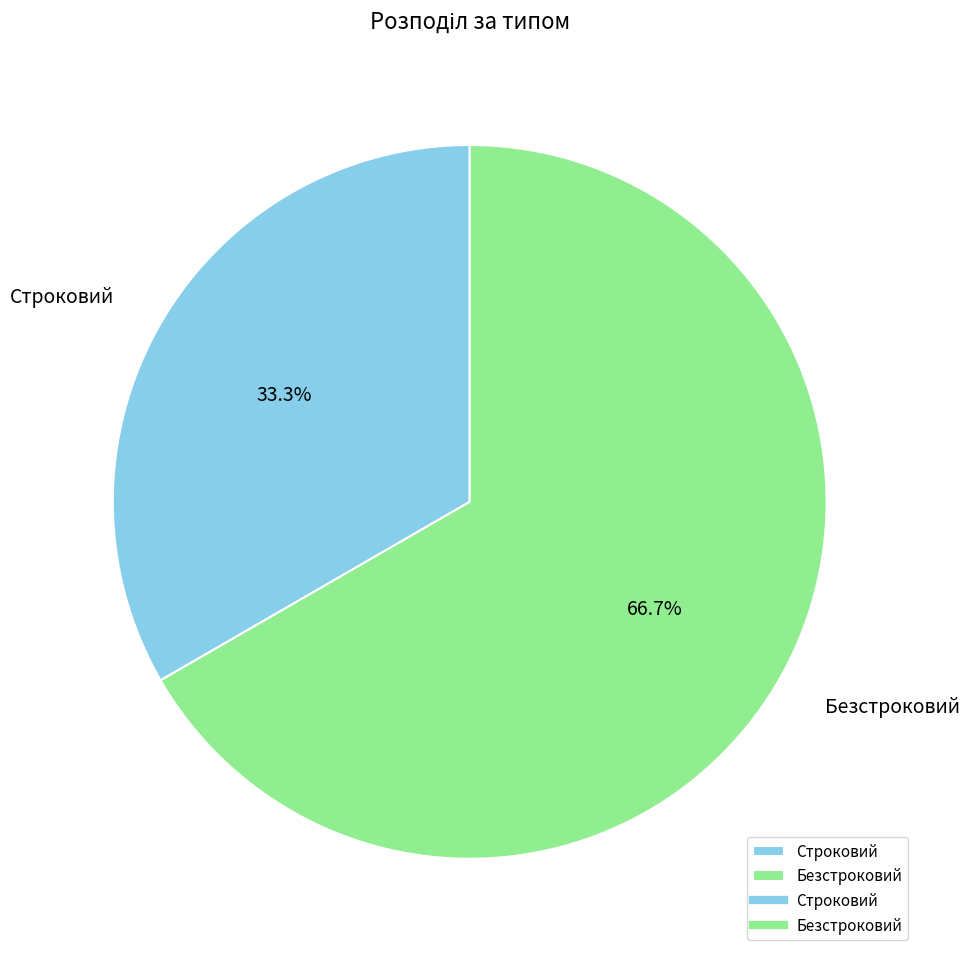

To the nearest percent, what is the difference between the Строковий and Безстроковий slice percentages?

33%